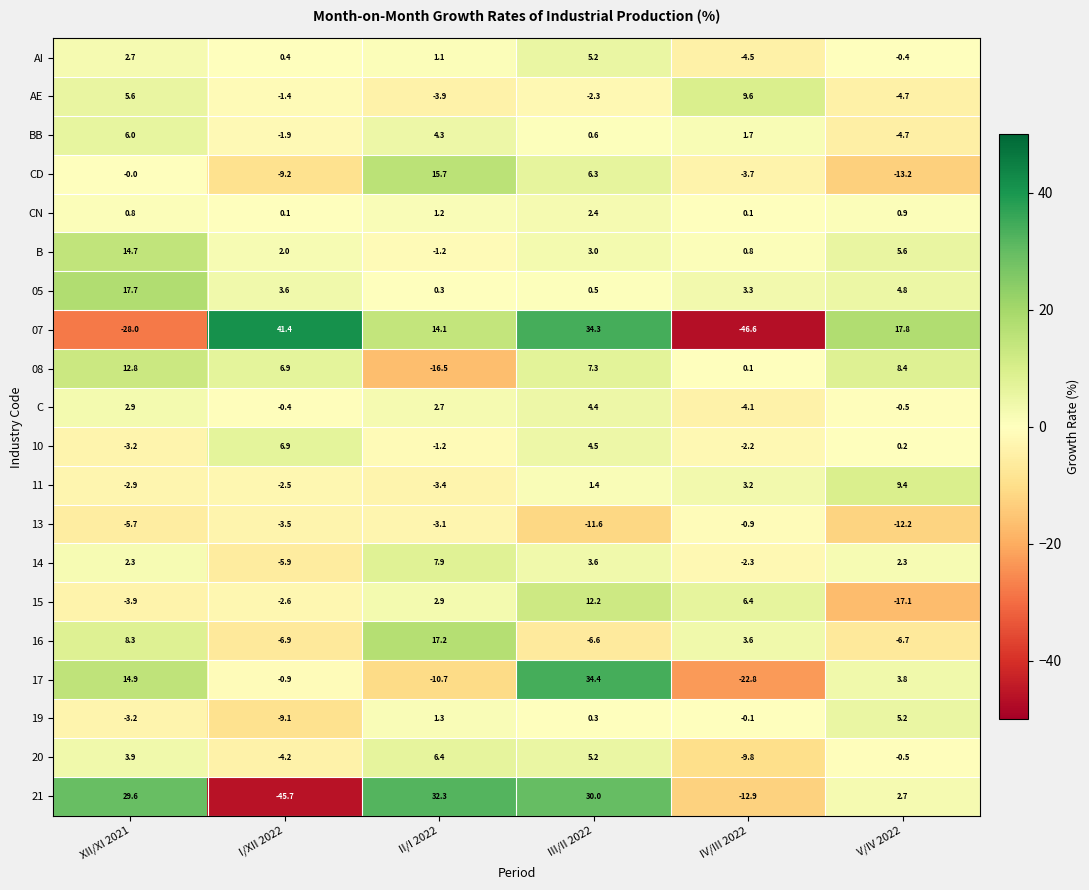

What is the greatest value displayed?

41.4